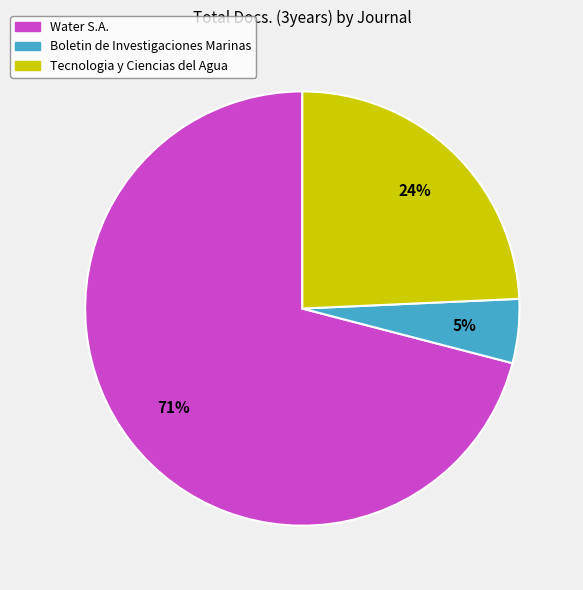

Which has a higher value, Boletin de Investigaciones Marinas or Tecnologia y Ciencias del Agua?

Tecnologia y Ciencias del Agua